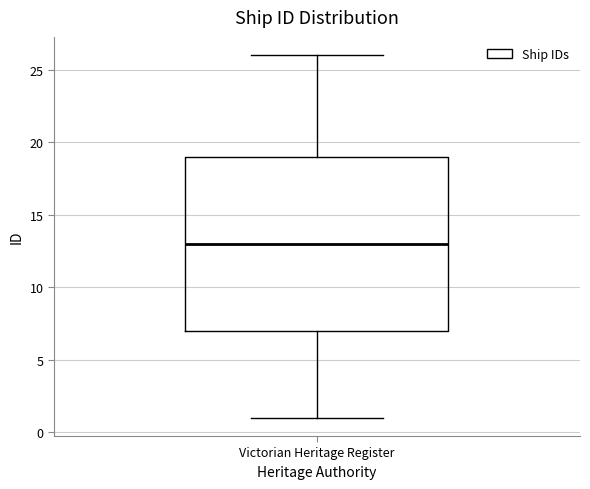

Transcribe this box plot: give where the median line is, the range the box spans, and where the two whiskers end, as read against the y-axis. The values are not printed on the chart, so give them approximately, as read against the axis.

median 13, box 7 to 19, whiskers 1 to 26